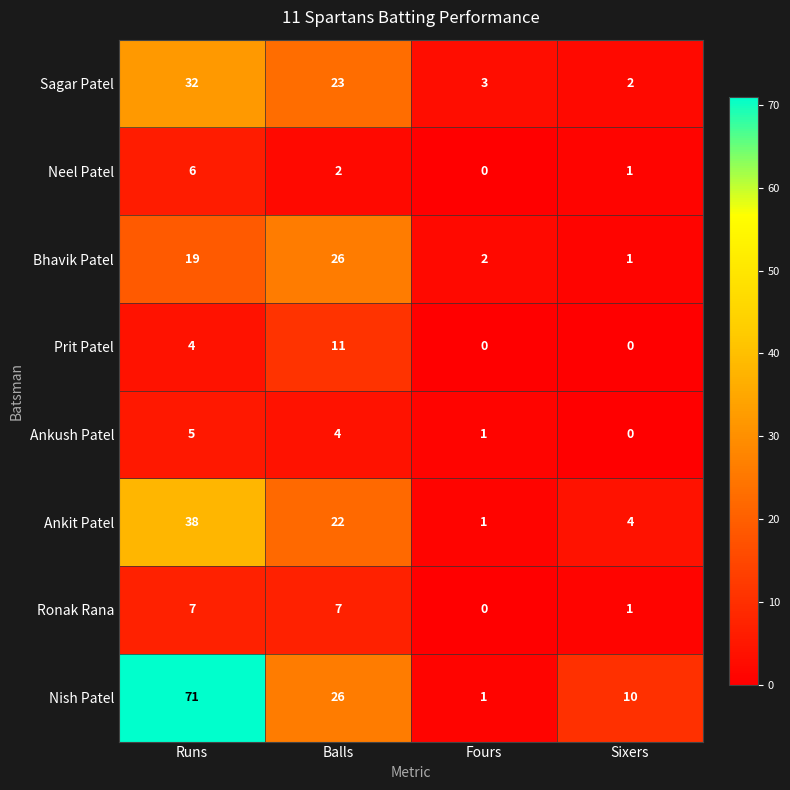

Is it true that Ankush Patel equals 1 at Fours?

True